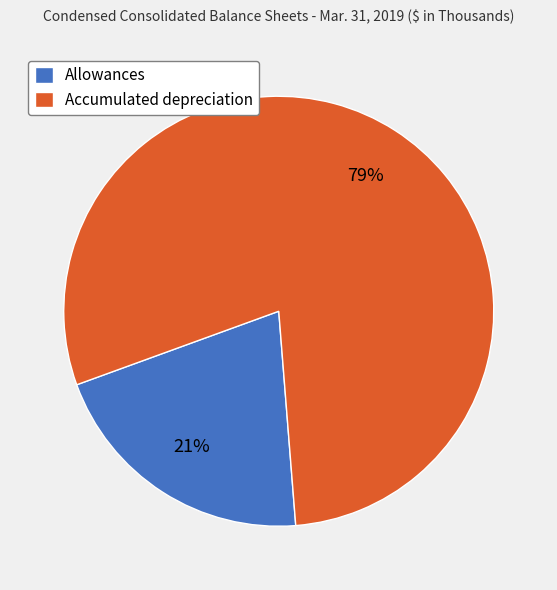

Is the sum of Accumulated depreciation and Allowances greater than half?

Yes